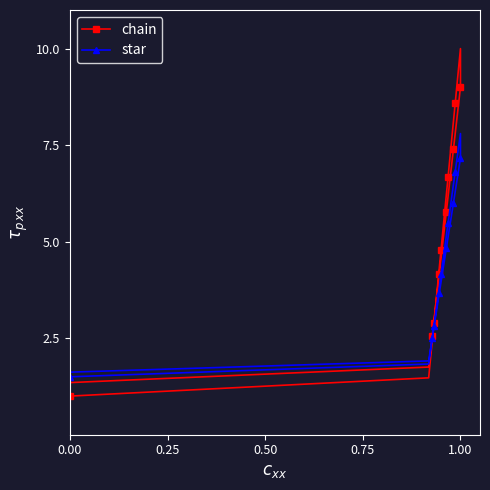

What is the maximum value for star?

7.8